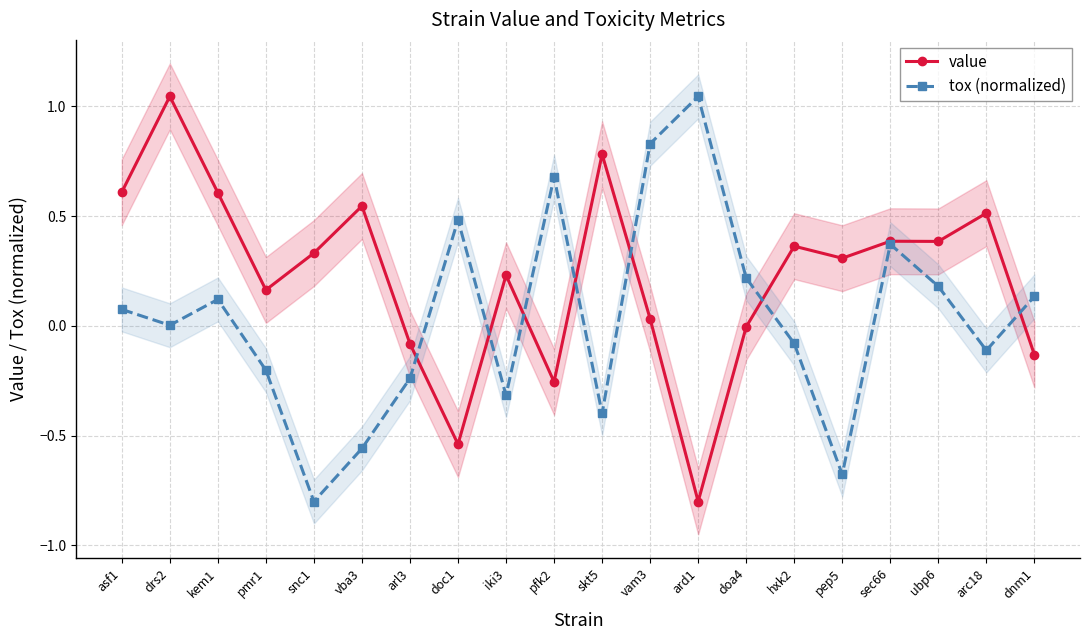

How many lines are shown in the chart?

2